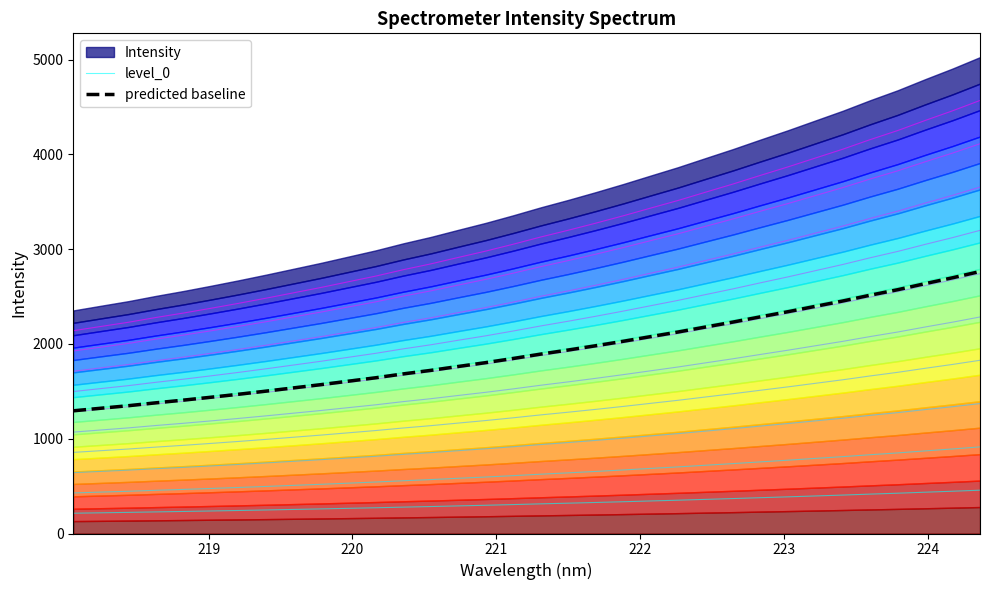

What is the highest value of the predicted baseline series?

2764.0